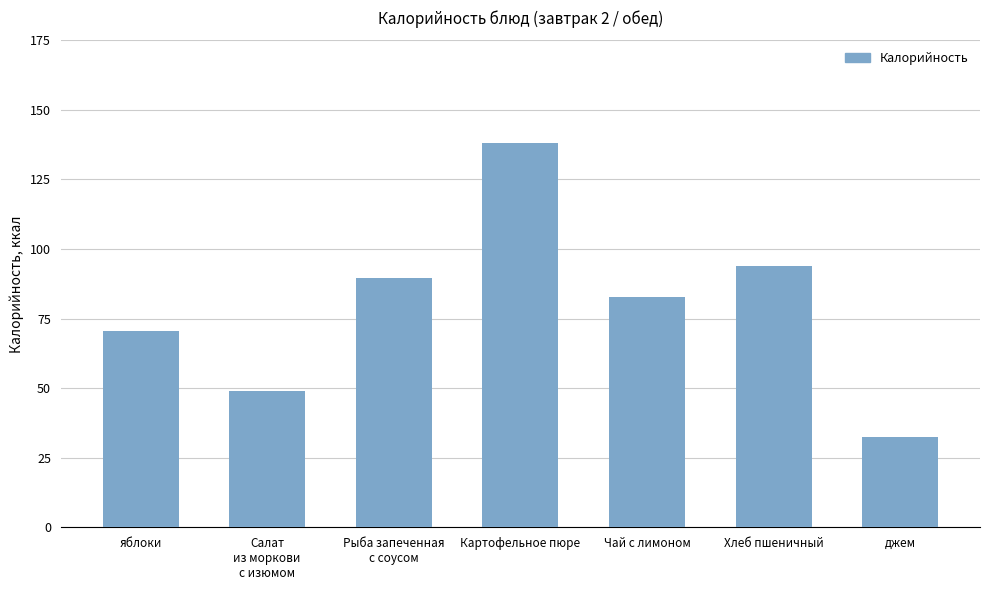

Between Картофельное пюре and яблоки, which is larger?

Картофельное пюре